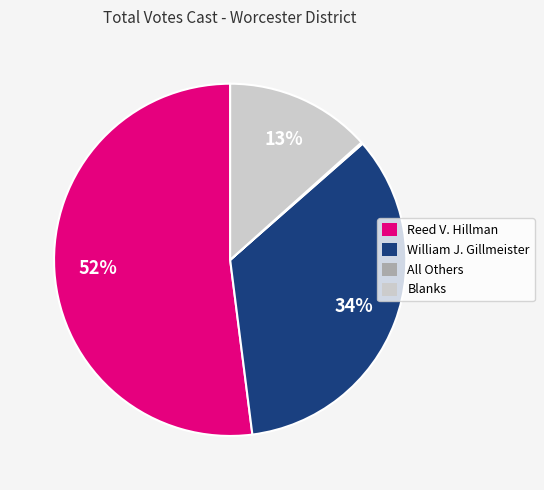

Which category has the biggest portion of the pie?

Reed V. Hillman